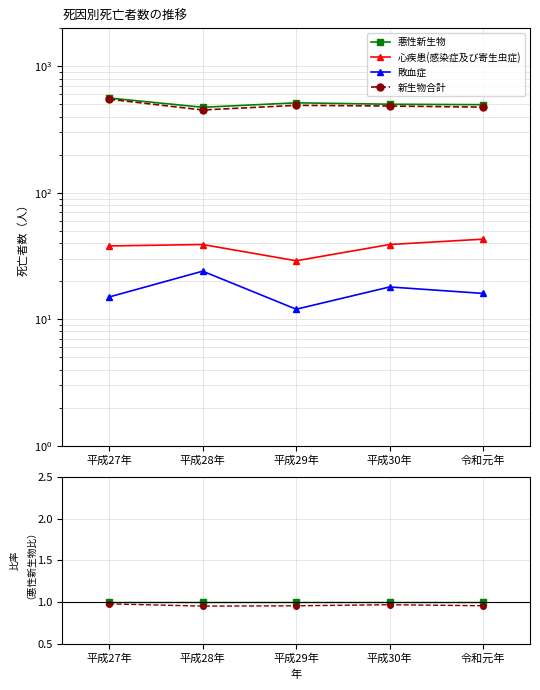

The 心疾患(感染症及び寄生虫症) series shows 0.0 at 平成27年. True or false?

False